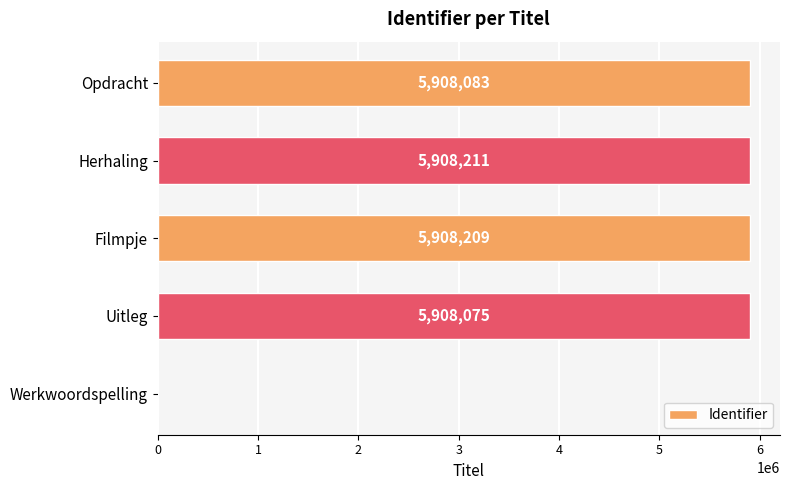

The chart shows a value of 5908211 at Herhaling. True or false?

True